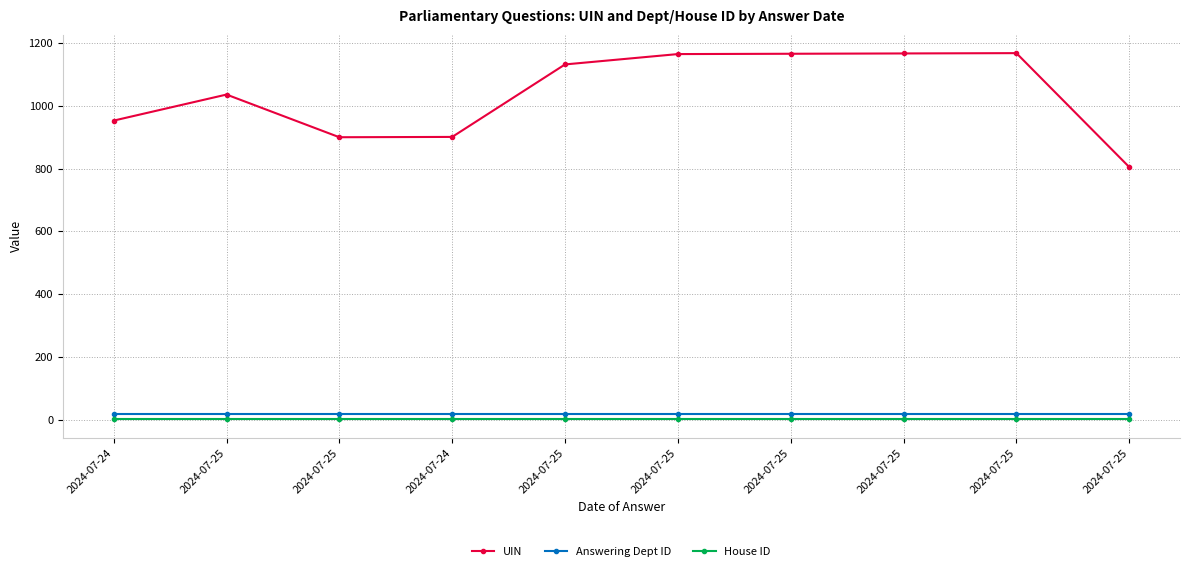

What is the difference between the highest and lowest values at 2024-07-24?

952